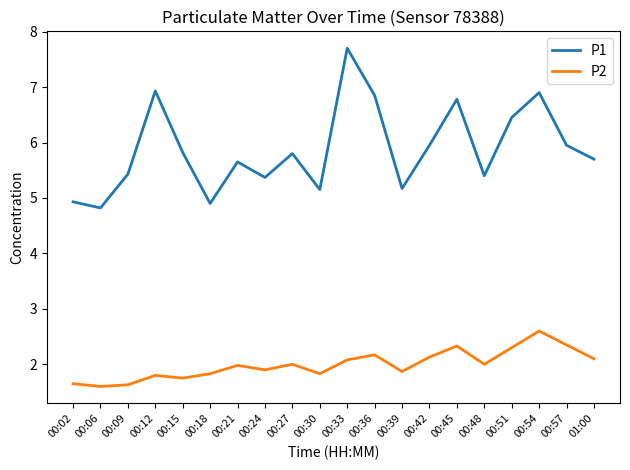

What position from the right is 00:30?

11